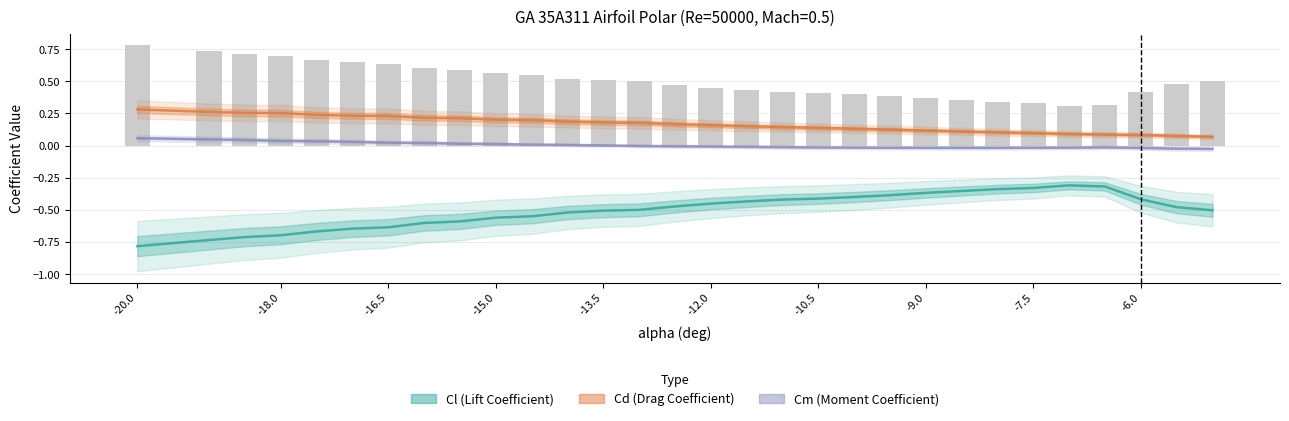

How many groups of bars are there?

30